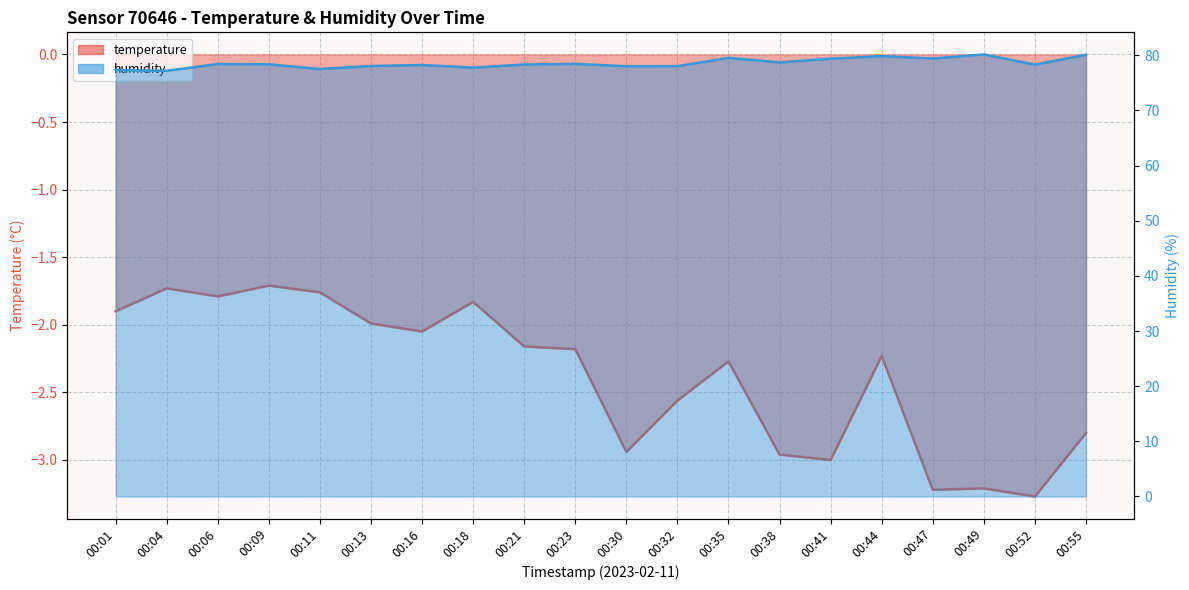

Reading right to left, transcribe all the data shown in this chart.

temperature: -2.8	-3.3	-3.2	-3.2	-2.2	-3.0	-3.0	-2.3	-2.6	-2.9	-2.2	-2.2	-1.8	-2.0	-2.0	-1.8	-1.7	-1.8	-1.7	-1.9
humidity: 80.1	78.3	80.2	79.4	79.8	79.4	78.7	79.5	78.0	78.0	78.4	78.3	77.8	78.2	78.0	77.5	78.4	78.4	77.2	77.3